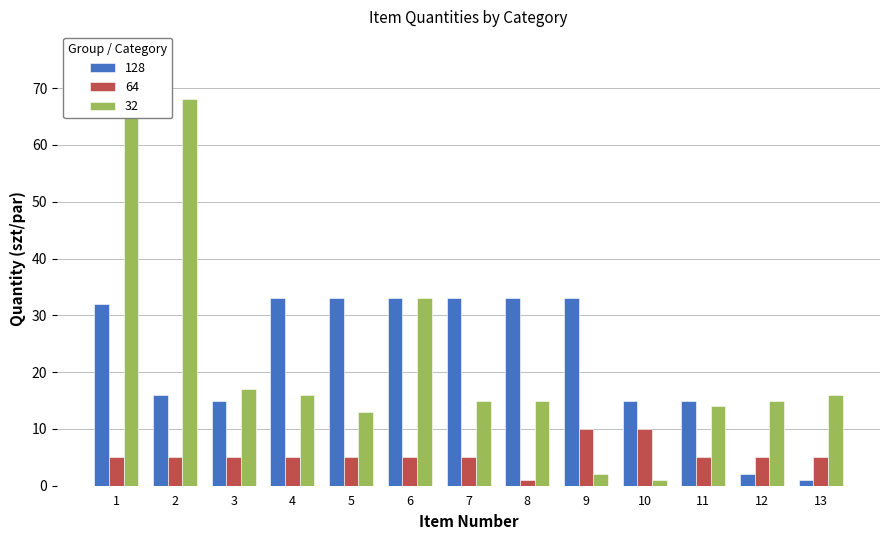

At 13, list the series in order from largest to smallest.

32, 64, 128